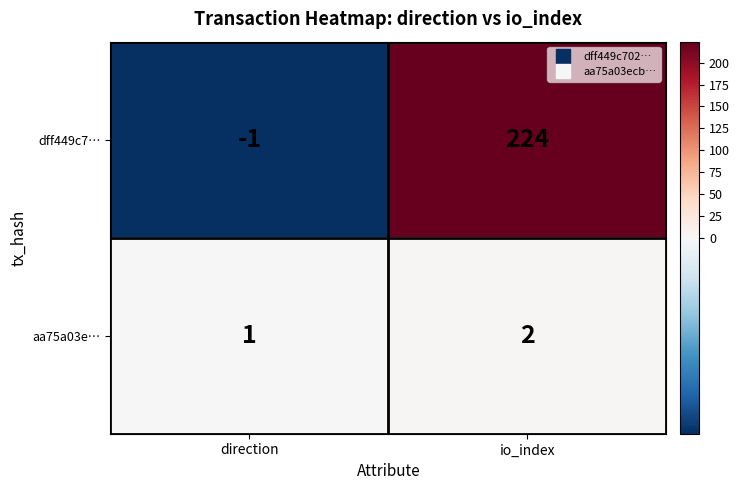

The value of dff449c7… at io_index is 224. True or false?

True